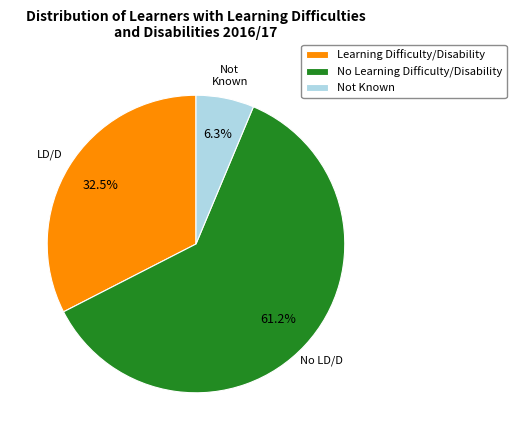

Is there any slice that represents more than half of the pie?

Yes